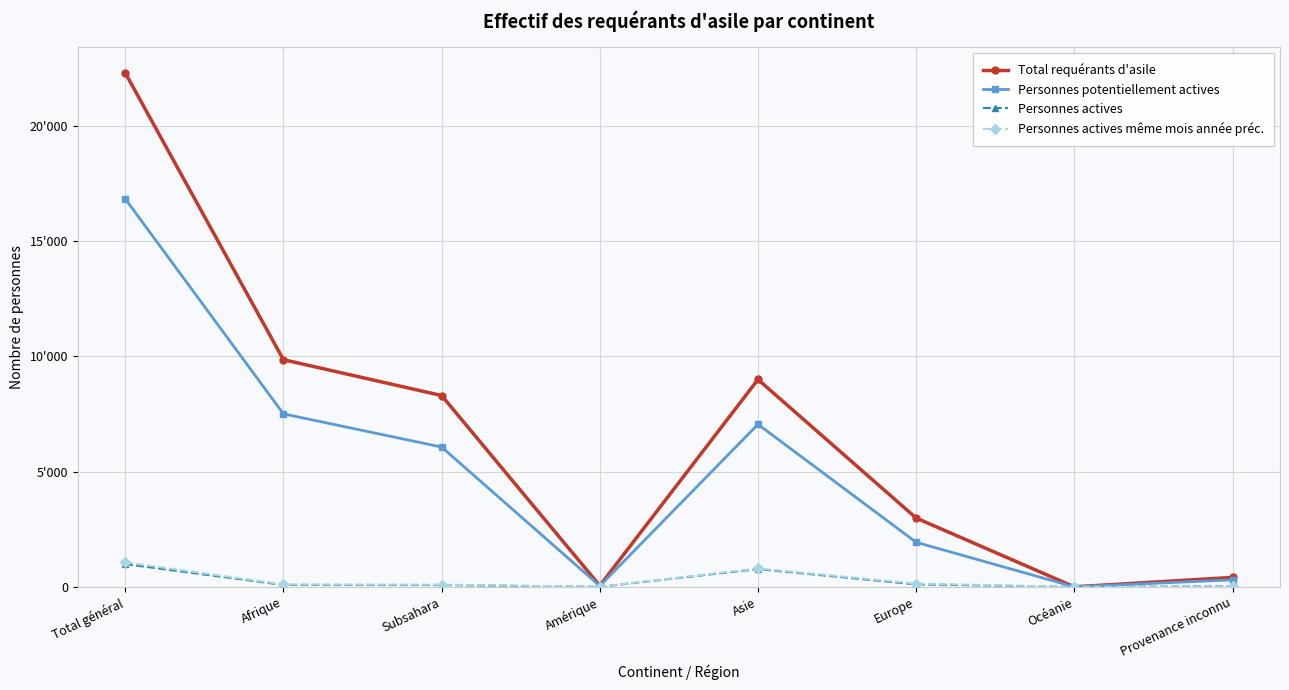

What are all the series names shown in the legend?

Total requérants d'asile, Personnes potentiellement actives, Personnes actives, Personnes actives même mois année préc.